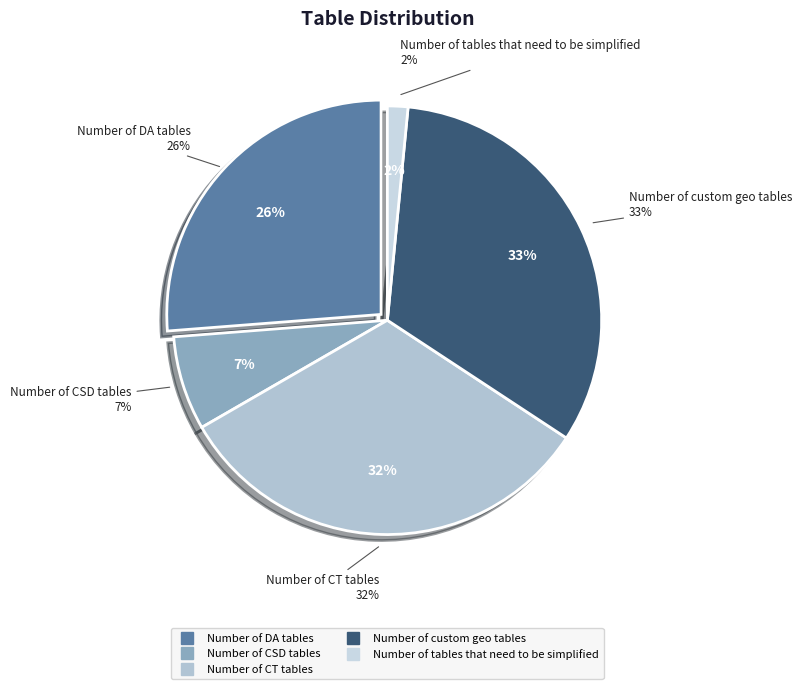

What is the ratio of the value at Number of custom geo tables to the value at Number of tables that need to be simplified?

21.2